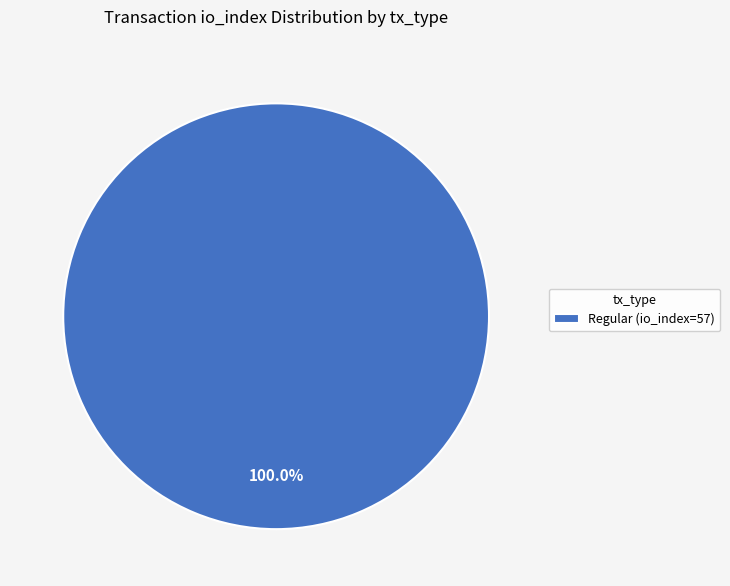

Does any single category account for the majority?

Yes